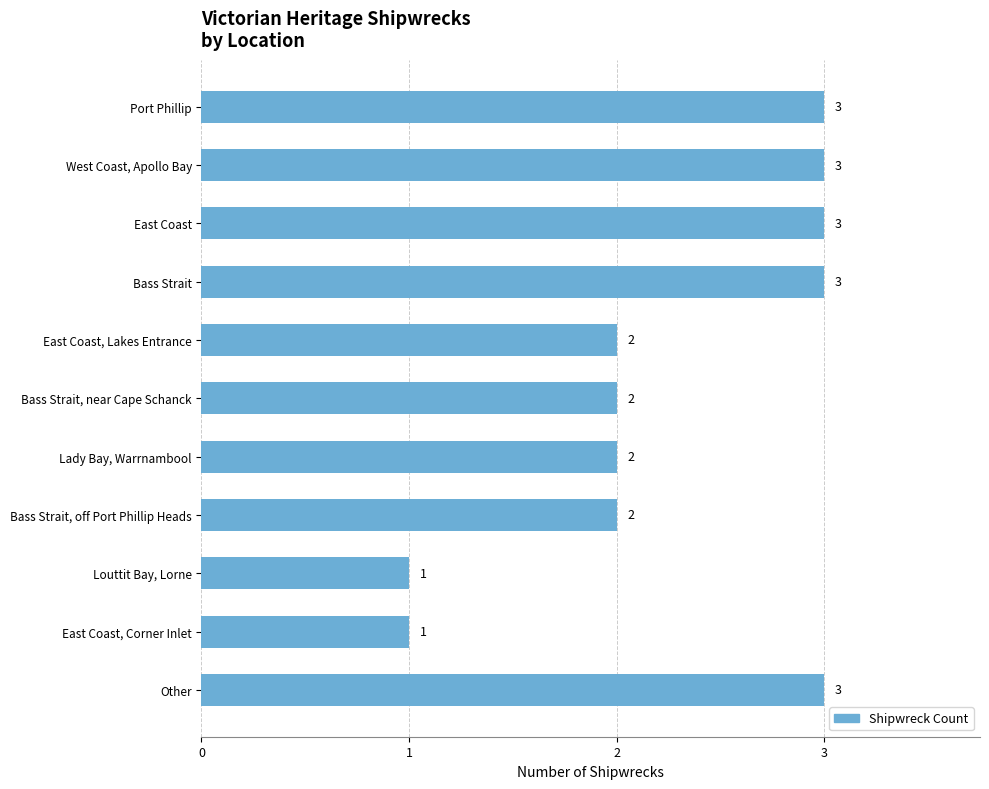

Which has a higher value, Lady Bay, Warrnambool or Bass Strait?

Bass Strait